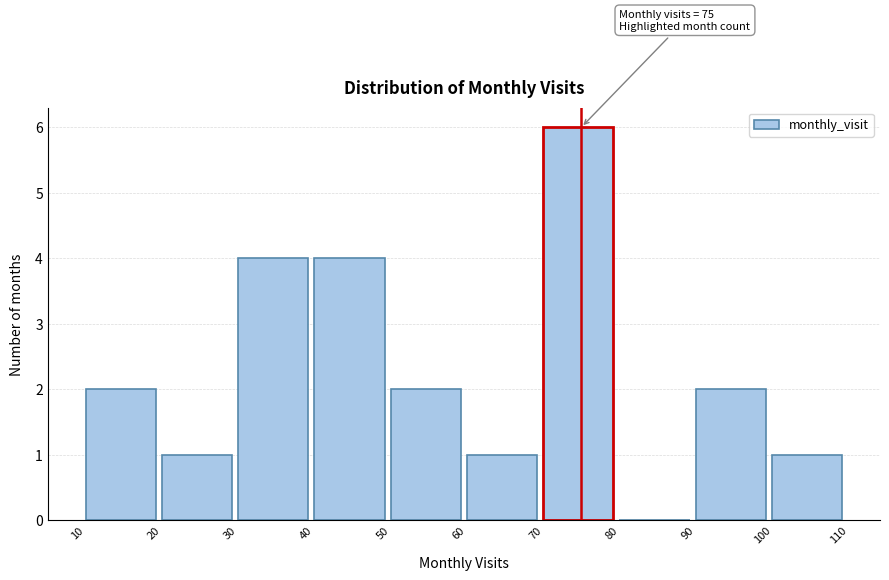

Over which range of the x-axis is the bar tallest?

70 to 80